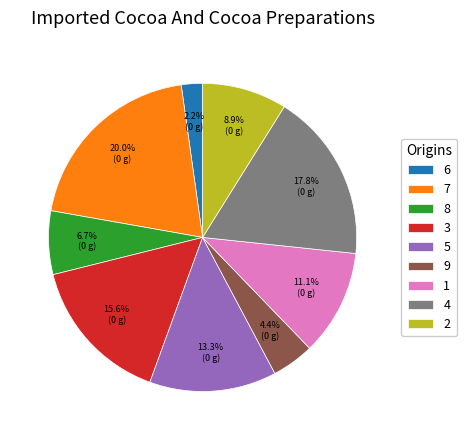

Count the number of slices in the pie.

9